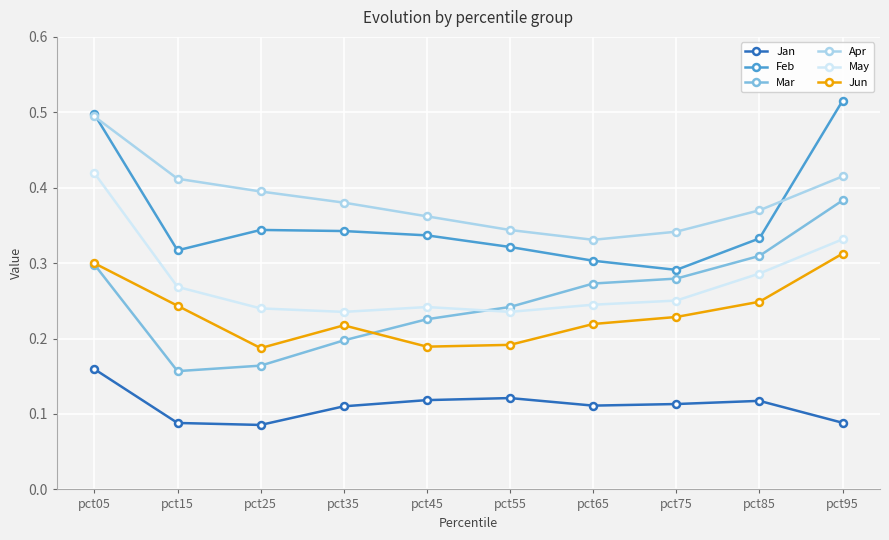

Which series has the largest total across all categories?

Apr